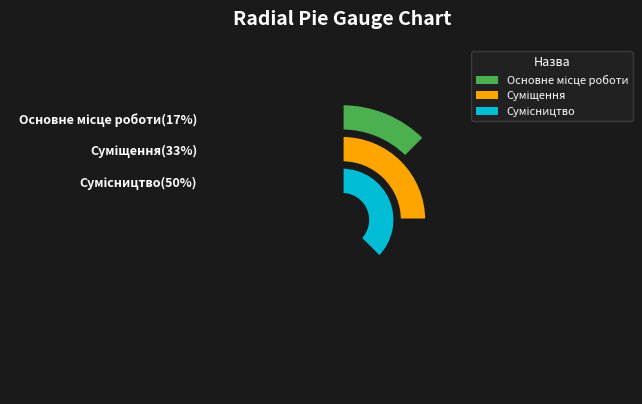

Is it true that Суміщення is 46% of the pie?

False